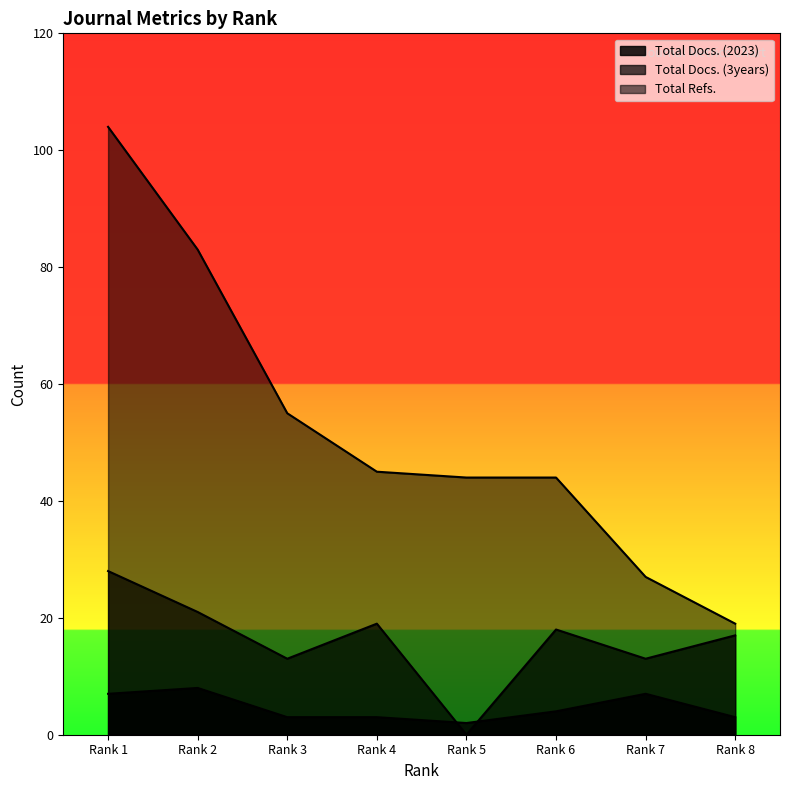

In Total Docs. (2023), how many points are lower than both neighbors (excluding endpoints)?

1